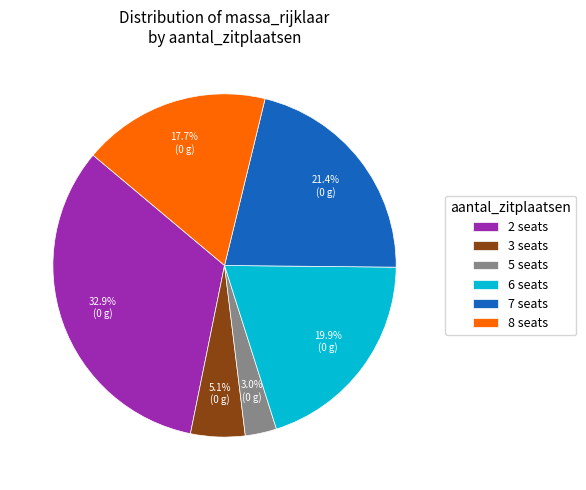

What is the ratio of the value at 8 seats to the value at 7 seats?

0.8